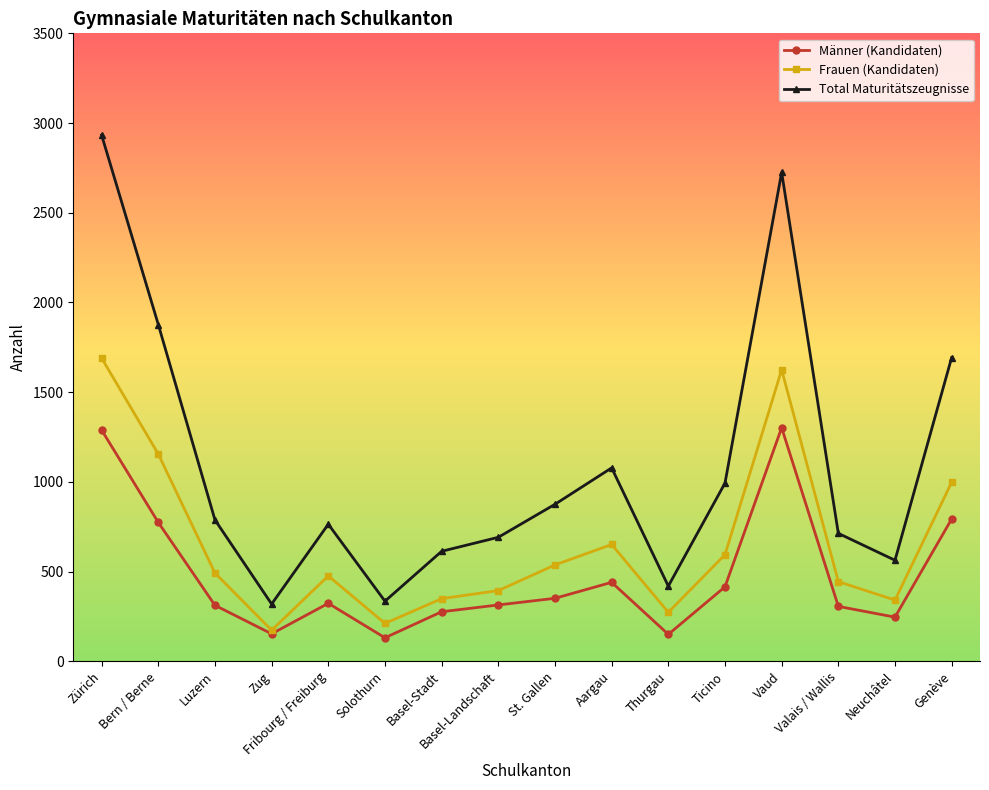

What is the difference between the second highest and minimum values in the Total Maturitätszeugnisse series?

2406